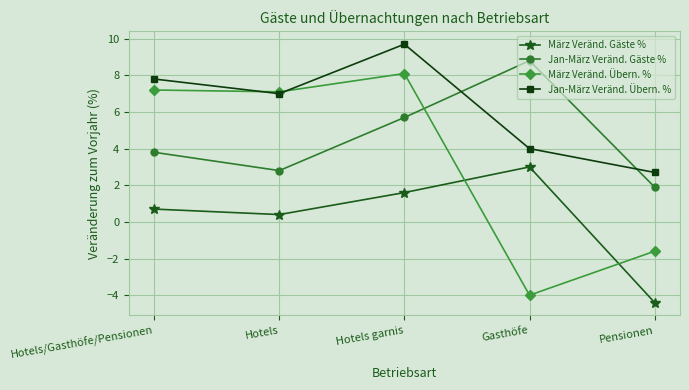

Reading left to right, list all the values displayed in this chart.

März Veränd. Gäste %: 0.7	0.4	1.6	3.0	-4.4
Jan-März Veränd. Gäste %: 3.8	2.8	5.7	8.8	1.9
März Veränd. Übern. %: 7.2	7.1	8.1	-4.0	-1.6
Jan-März Veränd. Übern. %: 7.8	7.0	9.7	4.0	2.7